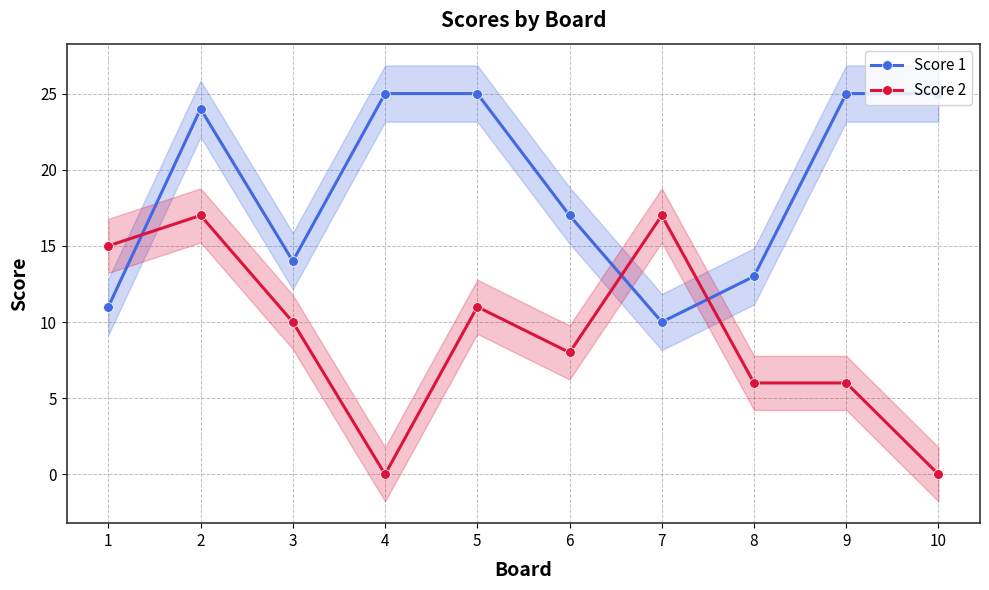

Read the Score 2 value at 2.

17